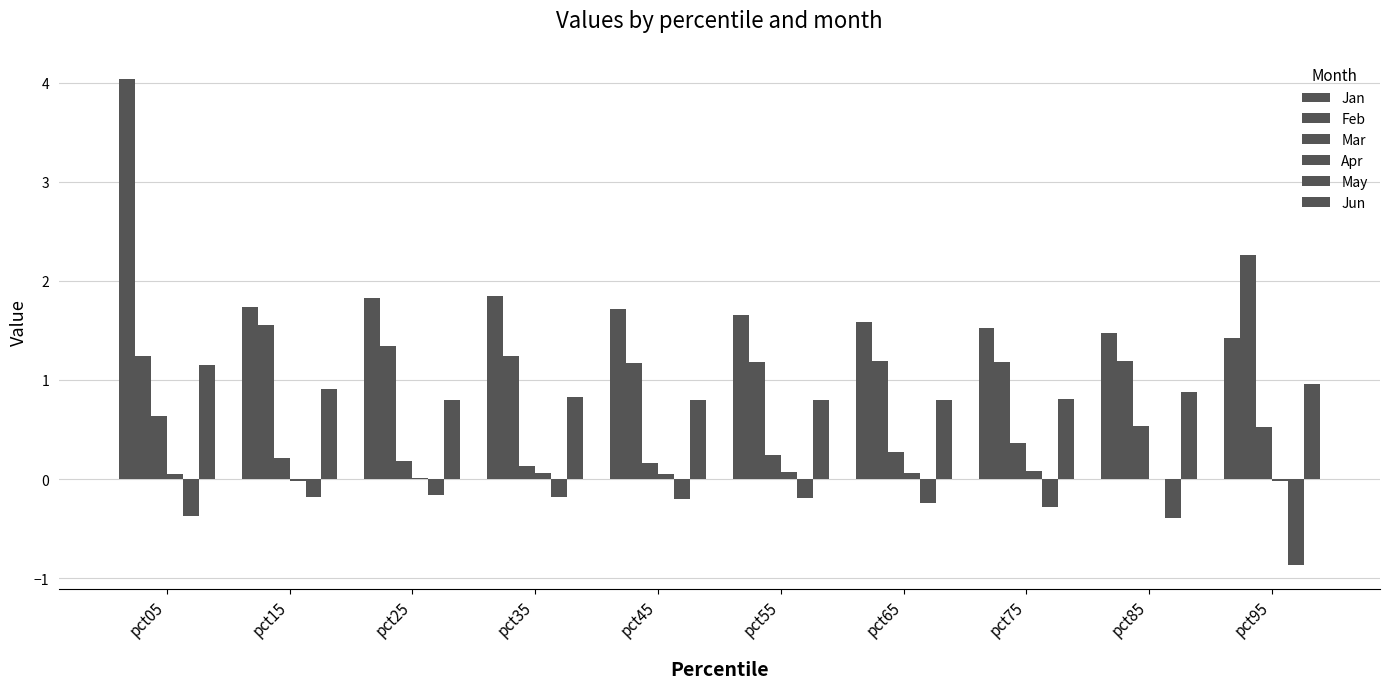

Reading right to left, transcribe all the data shown in this chart.

Jan: pct95=1.4	pct85=1.5	pct75=1.5	pct65=1.6	pct55=1.7	pct45=1.7	pct35=1.8	pct25=1.8	pct15=1.7	pct05=4.0
Feb: pct95=2.3	pct85=1.2	pct75=1.2	pct65=1.2	pct55=1.2	pct45=1.2	pct35=1.2	pct25=1.3	pct15=1.6	pct05=1.2
Mar: pct95=0.5	pct85=0.5	pct75=0.4	pct65=0.3	pct55=0.2	pct45=0.2	pct35=0.1	pct25=0.2	pct15=0.2	pct05=0.6
Apr: pct95=-0.0	pct85=0.0	pct75=0.1	pct65=0.1	pct55=0.1	pct45=0.1	pct35=0.1	pct25=0.0	pct15=-0.0	pct05=0.1
May: pct95=-0.9	pct85=-0.4	pct75=-0.3	pct65=-0.2	pct55=-0.2	pct45=-0.2	pct35=-0.2	pct25=-0.2	pct15=-0.2	pct05=-0.4
Jun: pct95=1.0	pct85=0.9	pct75=0.8	pct65=0.8	pct55=0.8	pct45=0.8	pct35=0.8	pct25=0.8	pct15=0.9	pct05=1.2